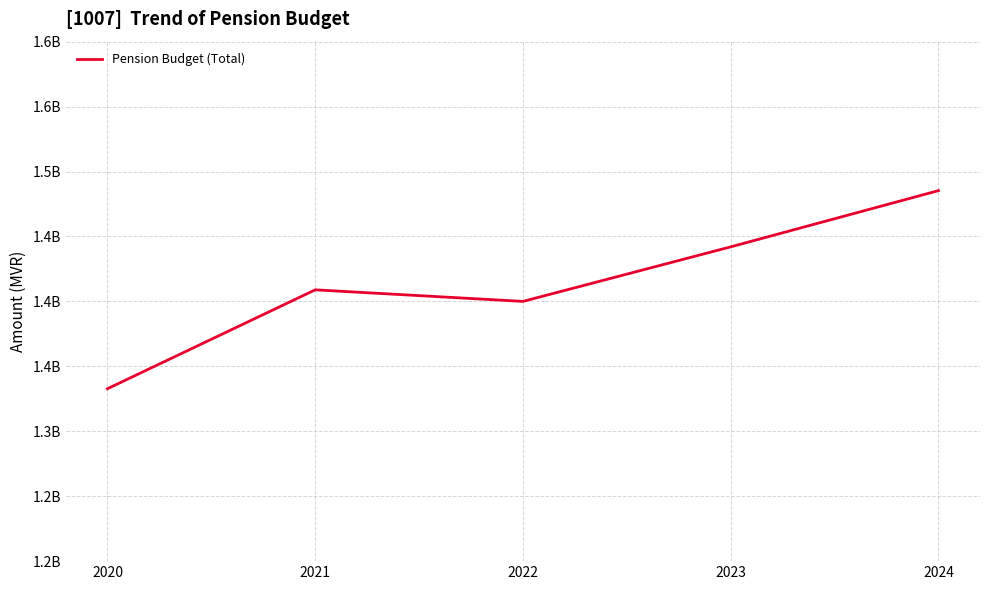

Is this an area chart (filled region under the line)?

No